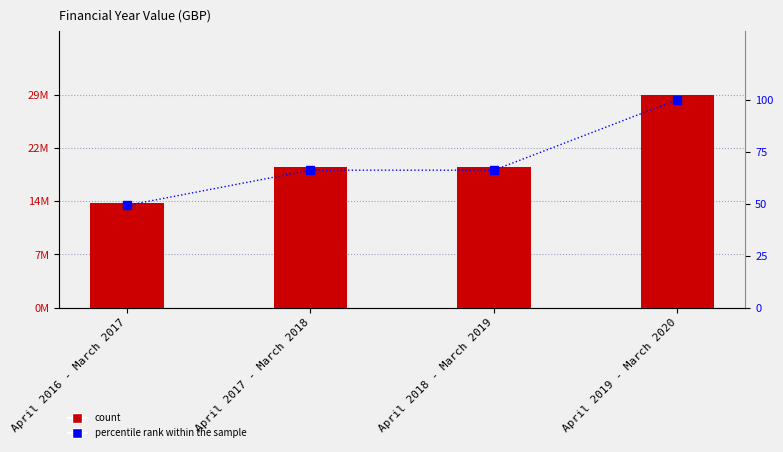

Reading left to right, what are all the values shown in this chart?

Value: 14500000.0	19500000.0	19500000.0	29500000.0
percentile rank within the sample: 49.2	66.1	66.1	100.0